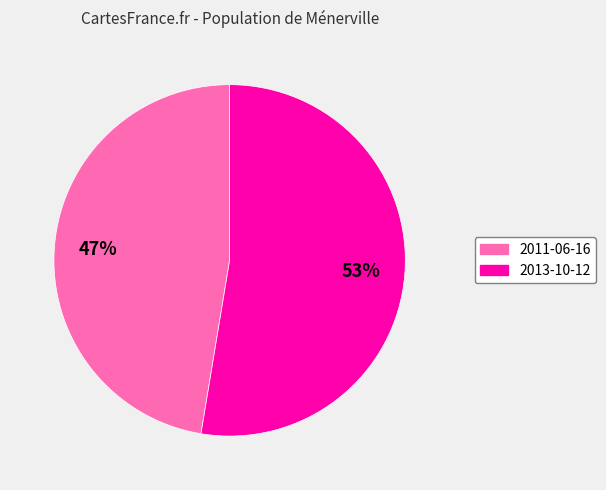

How many slices are in this pie chart?

2